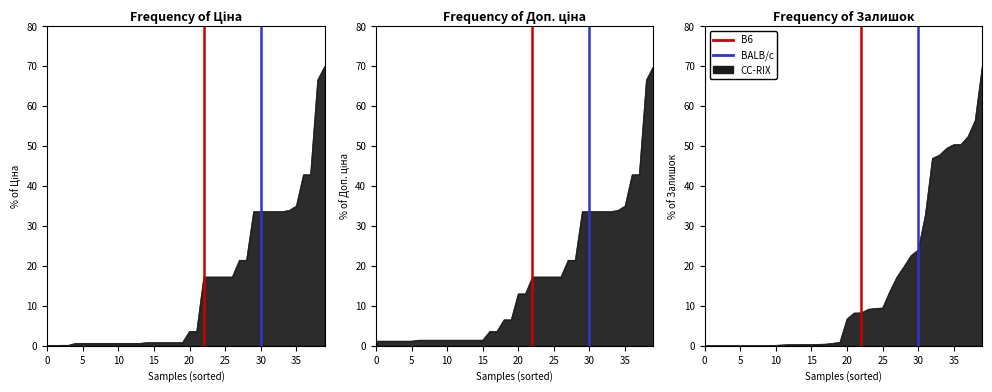

How many BALB/c values are between 0 and 1?

2